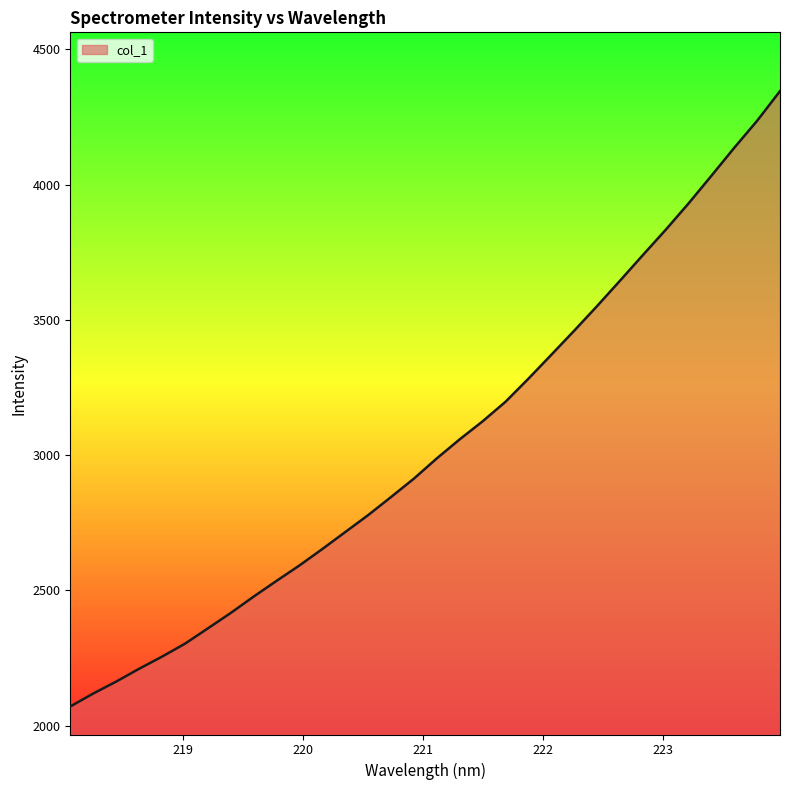

Does the chart have visible grid lines?

No